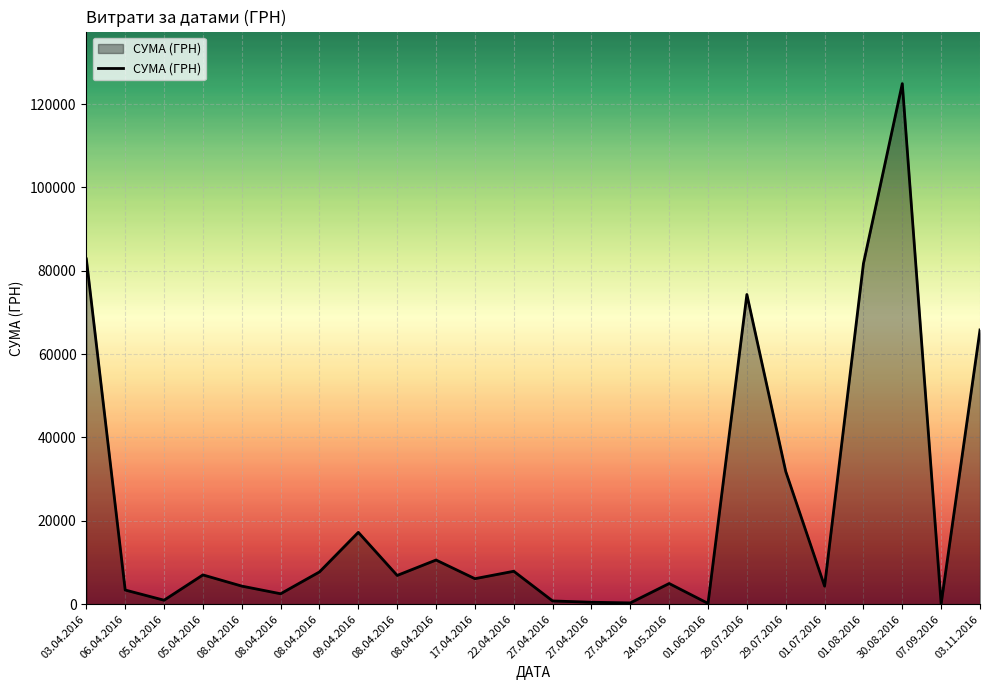

List the labels in order of value, largest first.

30.08.2016, 03.04.2016, 01.08.2016, 29.07.2016, 03.11.2016, 29.07.2016, 09.04.2016, 08.04.2016, 22.04.2016, 08.04.2016, 05.04.2016, 08.04.2016, 17.04.2016, 24.05.2016, 08.04.2016, 01.07.2016, 06.04.2016, 08.04.2016, 05.04.2016, 27.04.2016, 27.04.2016, 27.04.2016, 01.06.2016, 07.09.2016